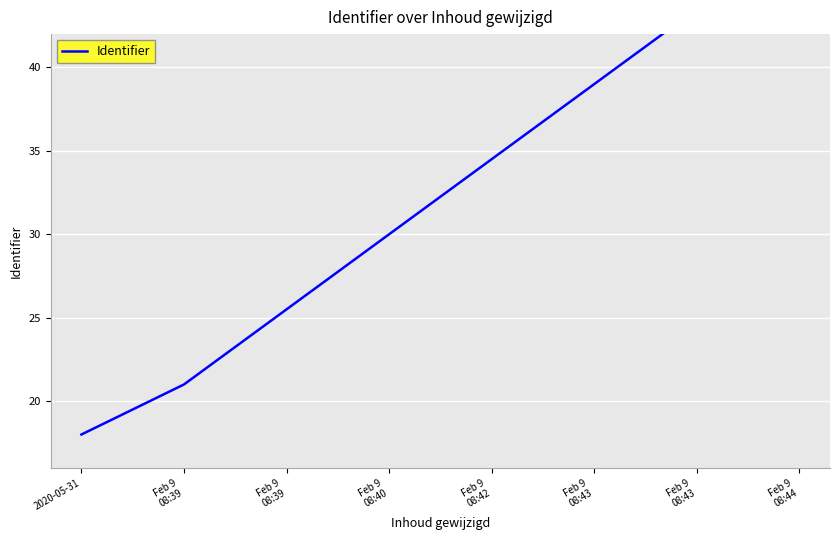

At which label does the data first exceed 34?

Feb 9
08:42